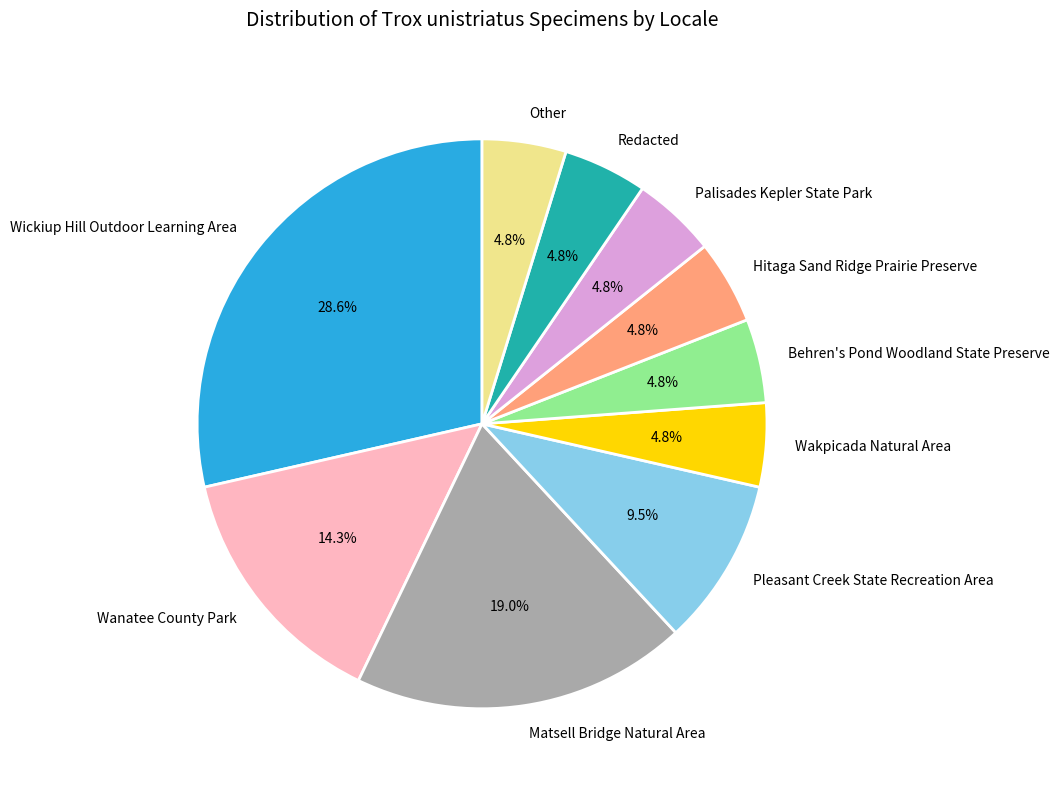

What percentage is the Palisades Kepler State Park slice, to the nearest percent?

5%